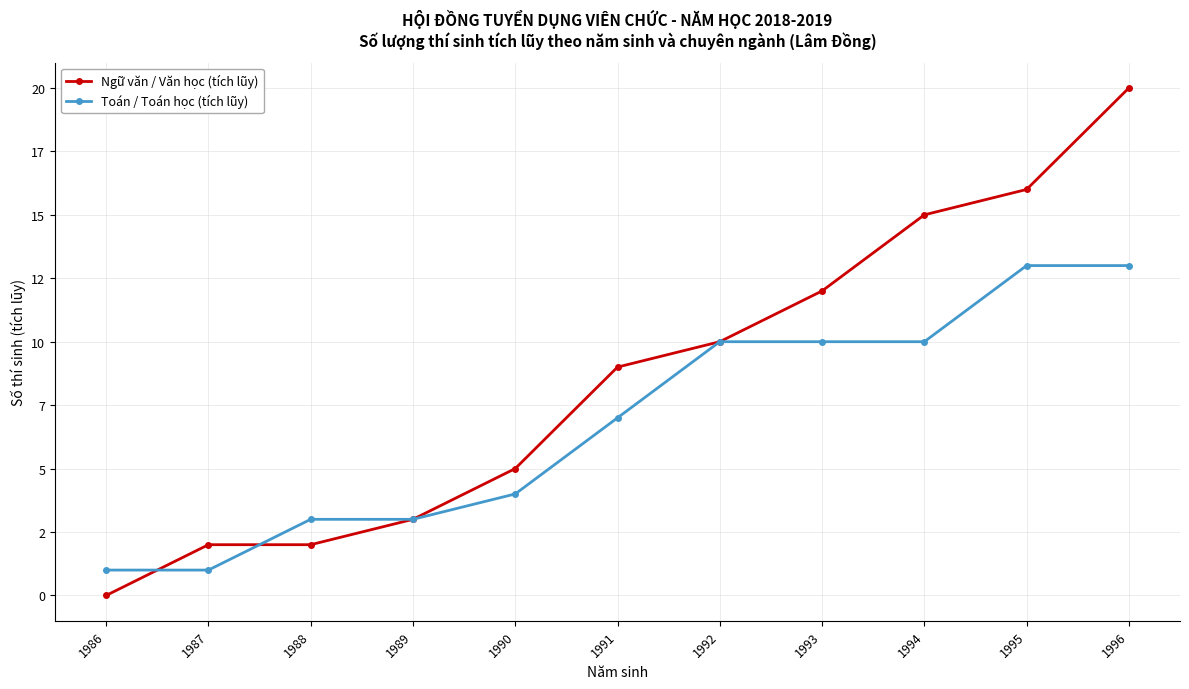

What are all the series names shown in the legend?

Ngữ văn / Văn học (tích lũy), Toán / Toán học (tích lũy)